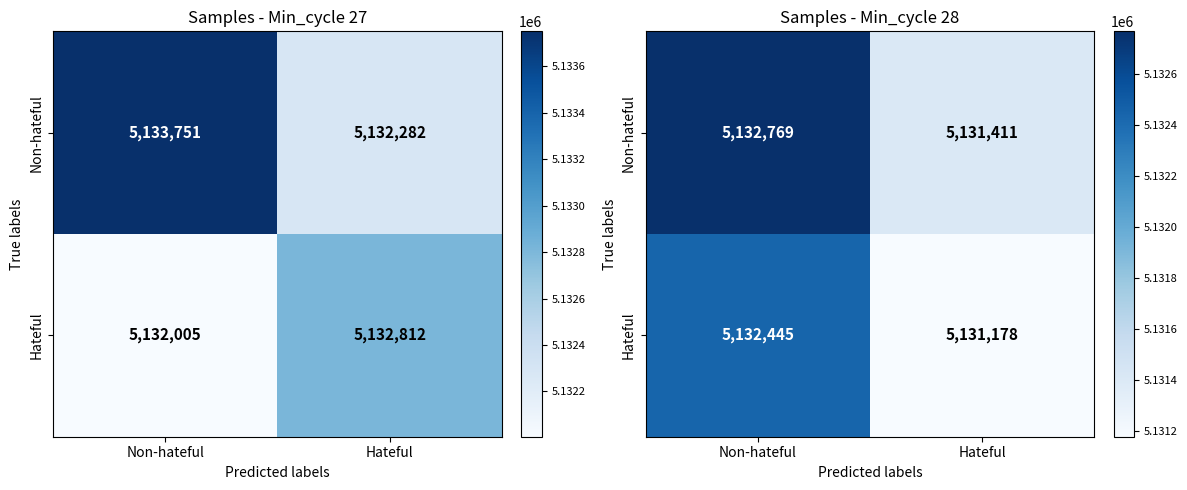

Is the value of Non-hateful at Hateful greater than the value of Hateful at Hateful?

Yes